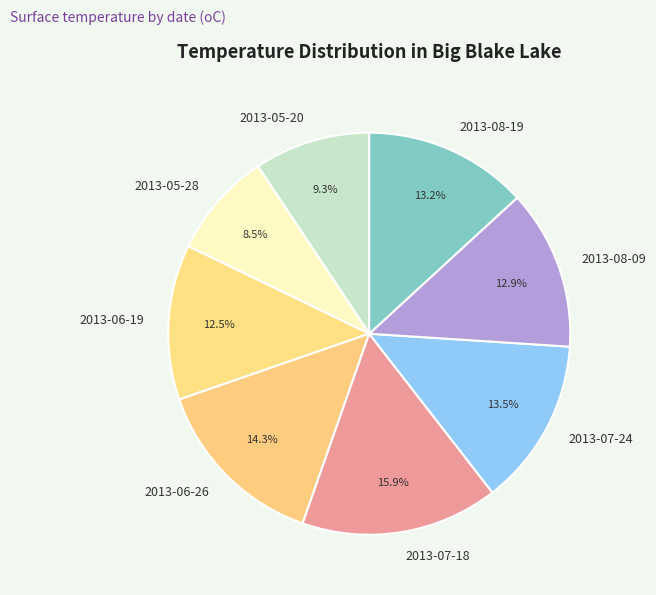

To the nearest percent, what is the combined percentage of 2013-06-26 and 2013-05-20?

24%